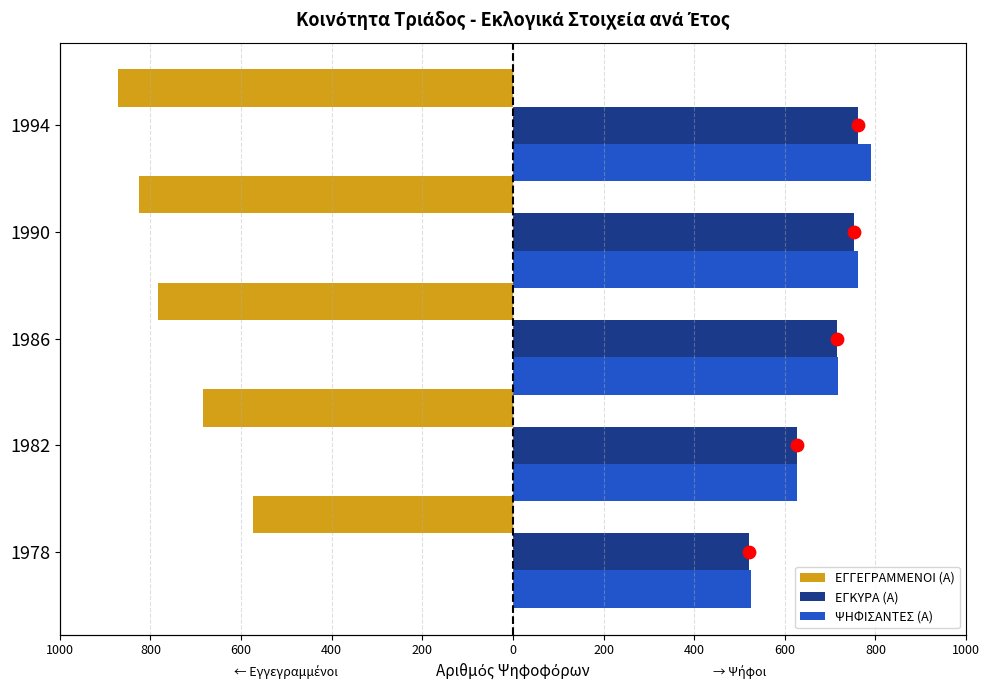

Which series reaches the minimum Y coordinate?

ΕΓΓΕΓΡΑΜΜΕΝΟΙ (Α)